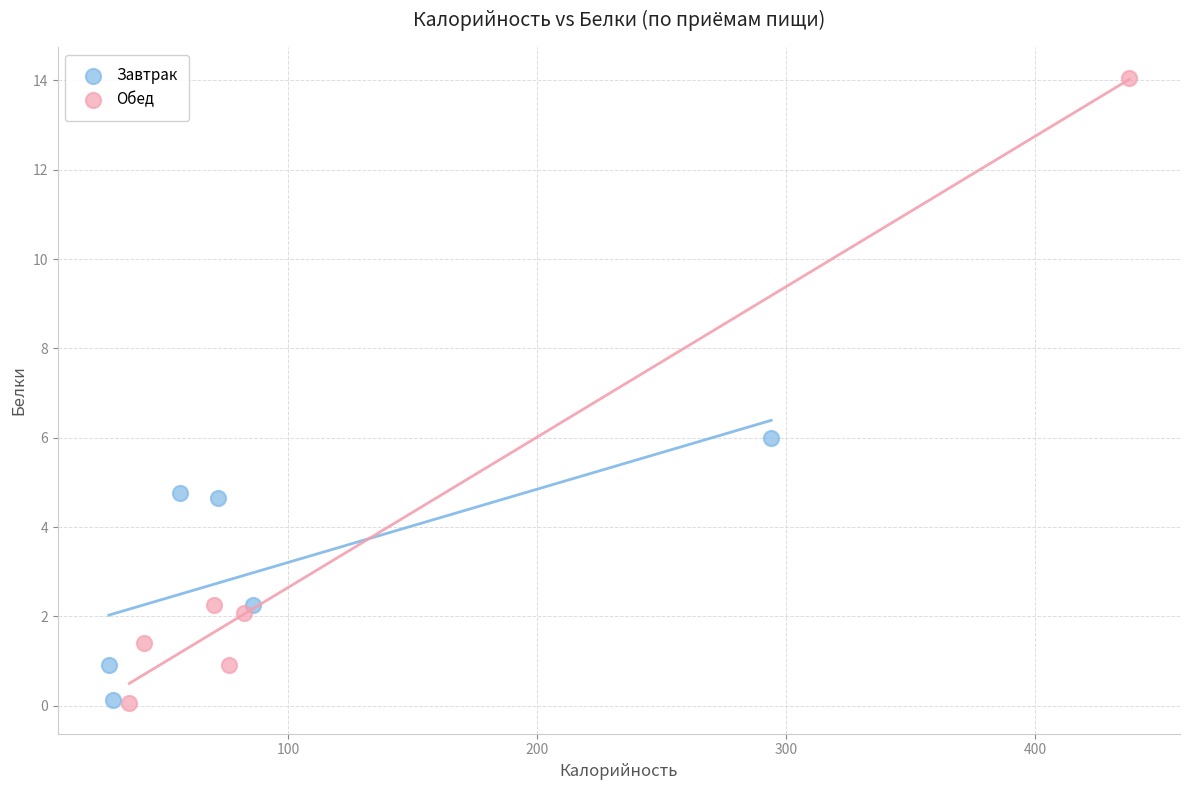

What are all the series names shown in the legend?

Завтрак, Обед